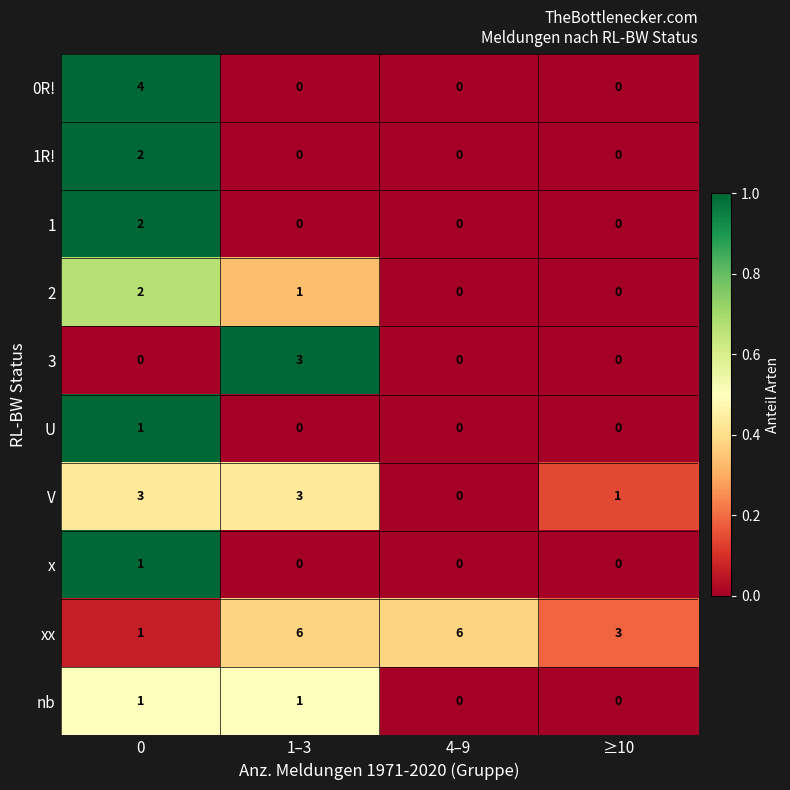

The 3 series shows 0 at 0. True or false?

True